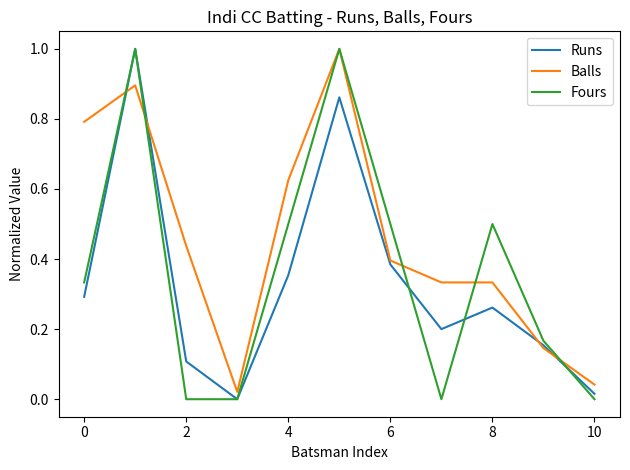

Is this an area chart (filled region under the line)?

No